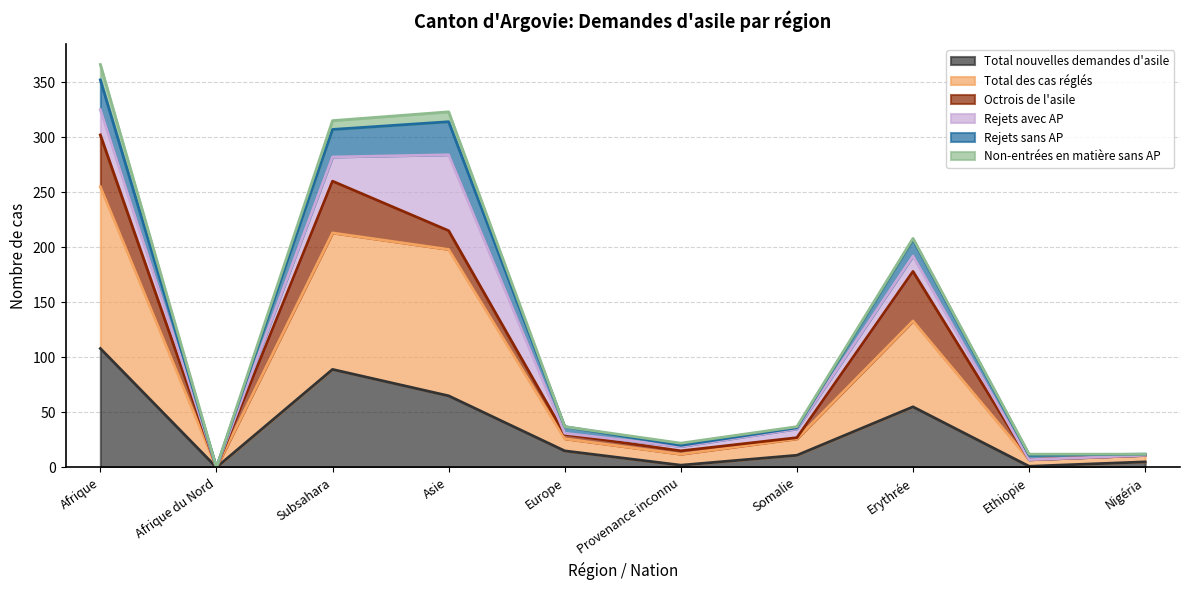

How many interior local peaks does the Total nouvelles demandes d'asile series have?

2